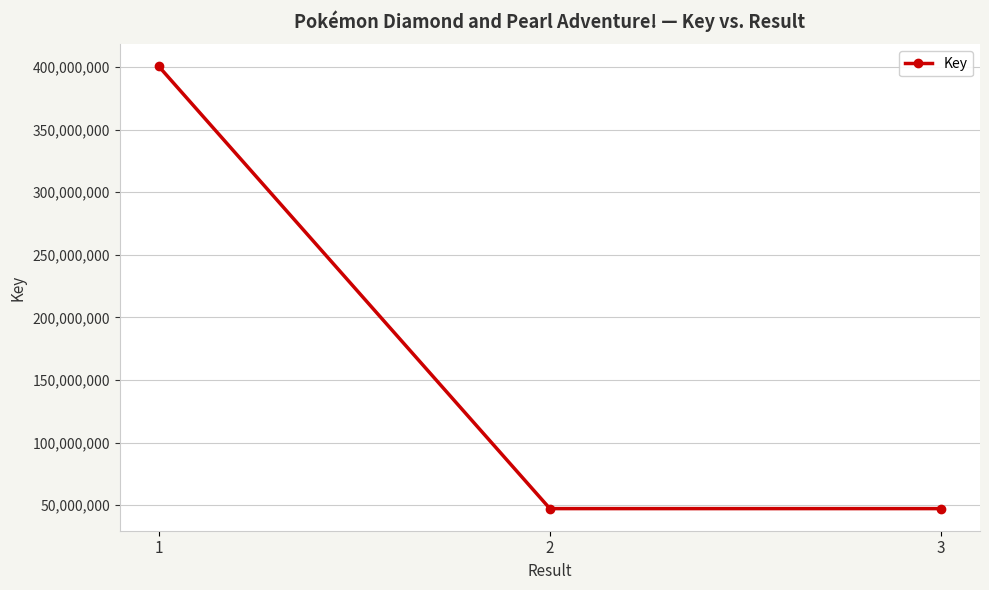

Read the value at 1.

400389837